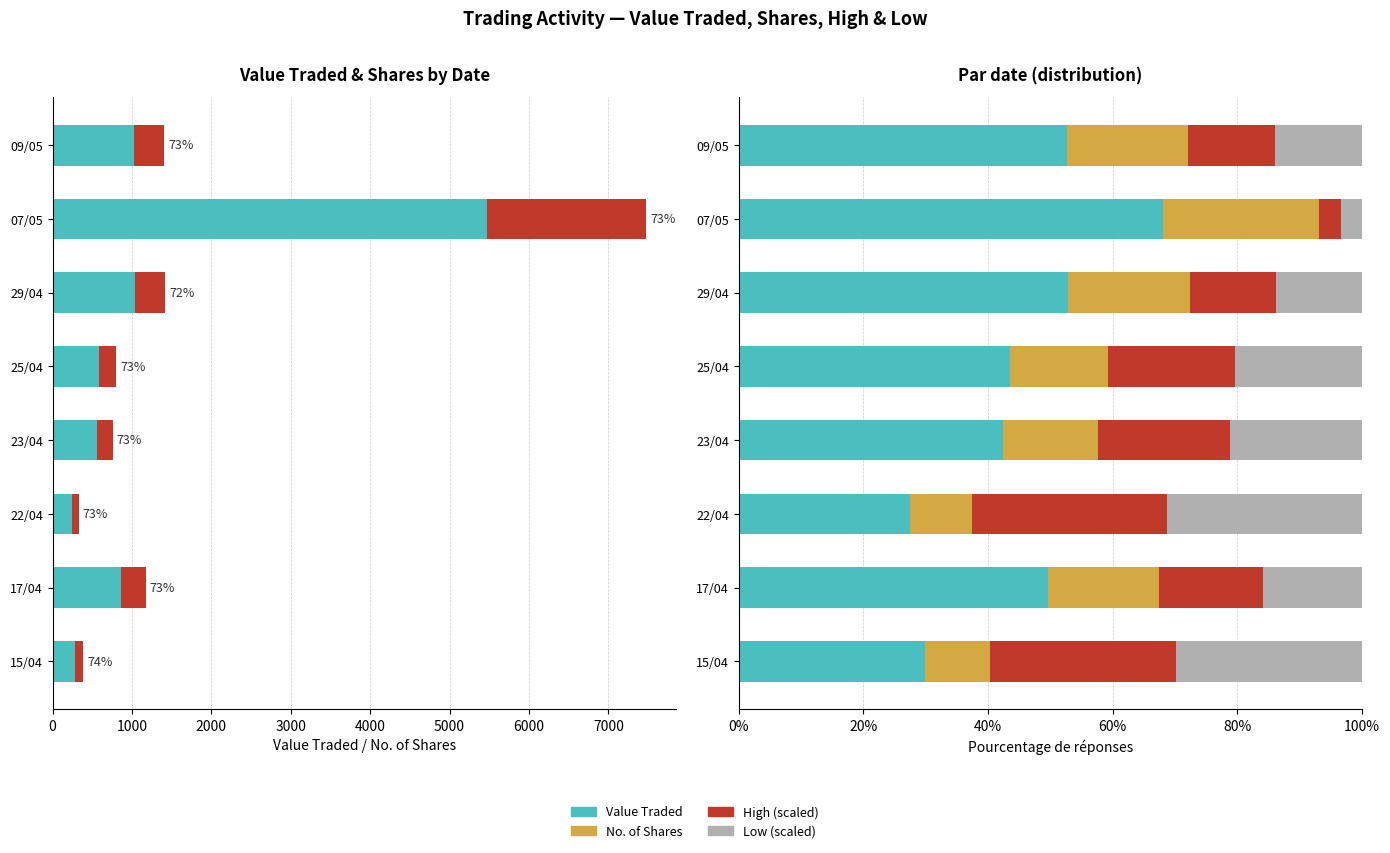

What is the approximate value of Low (scaled) at 07/05?

3.4